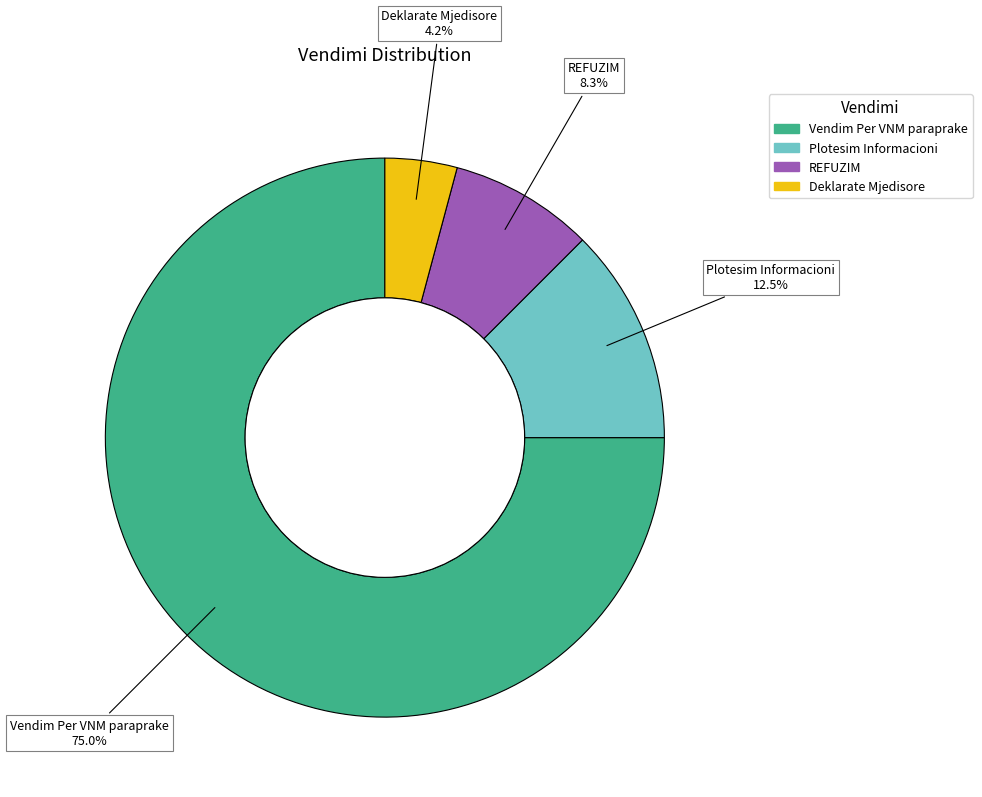

Does any single category account for the majority?

Yes